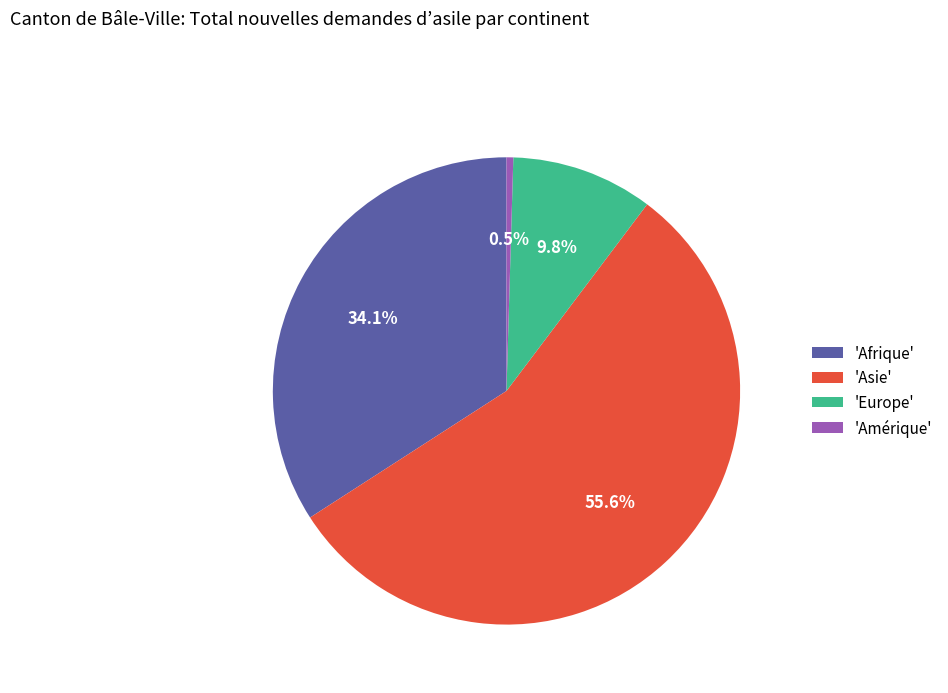

How many segments does this pie chart have?

4